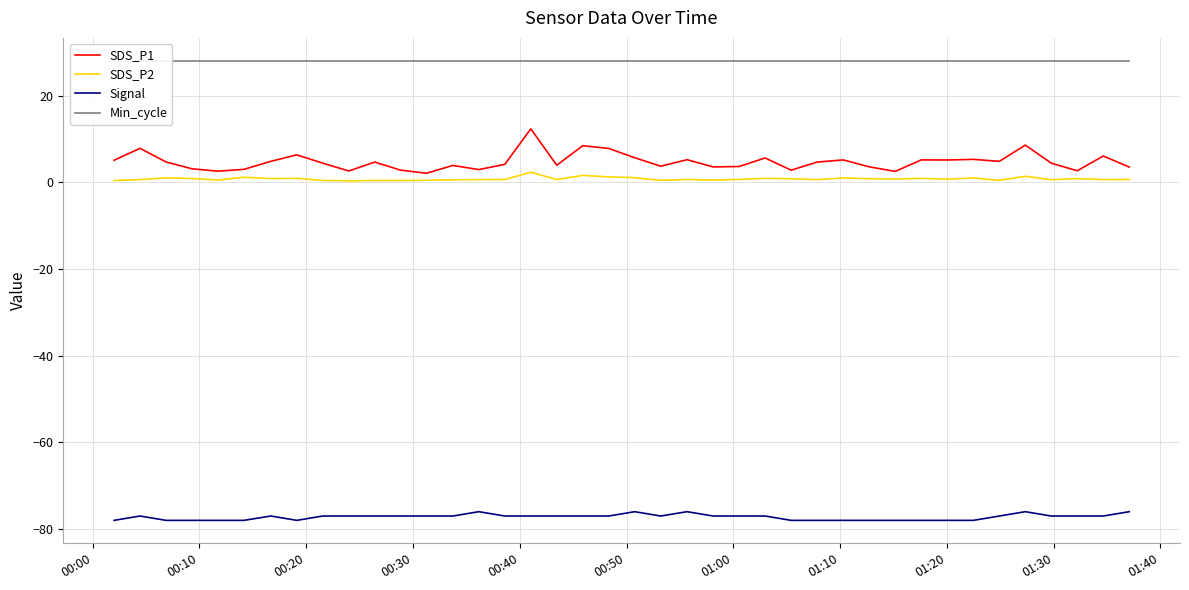

What is the lowest value of the Signal series?

-78.0